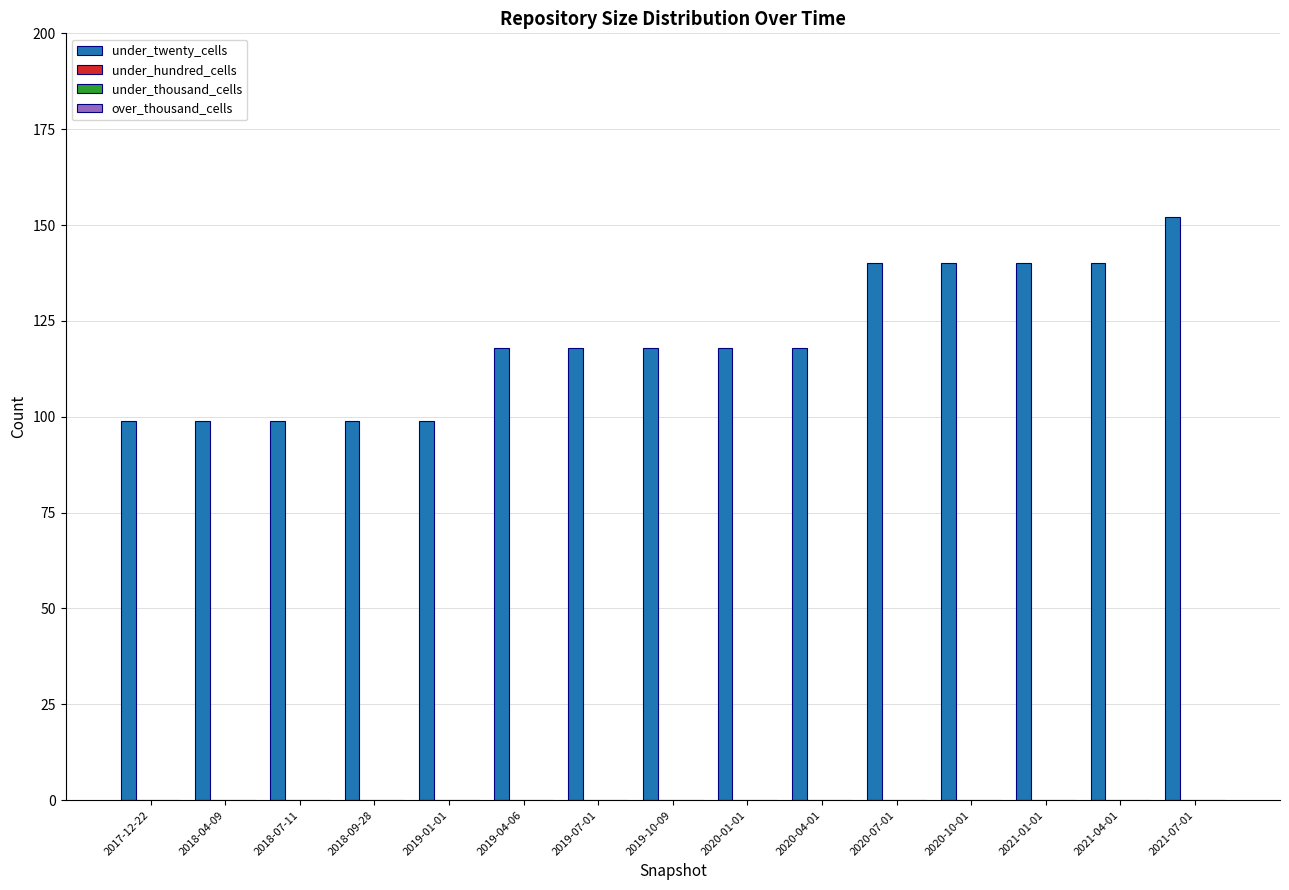

What is the value of the 12th bar from the left?

140